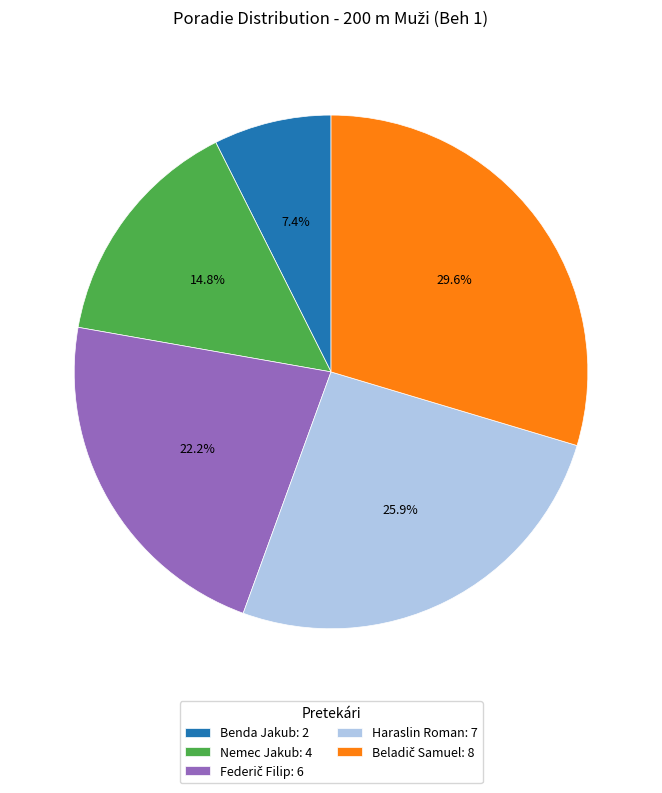

Approximately how many times larger is the value at Nemec Jakub compared to Haraslin Roman?

0.6